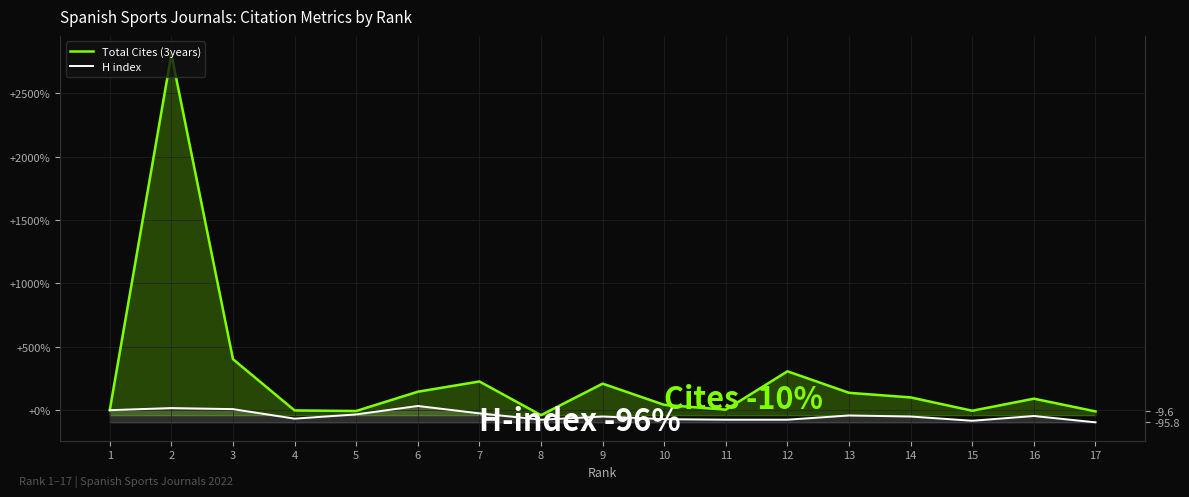

The value of Total Cites (3years) at 14 is 100.7. True or false?

True